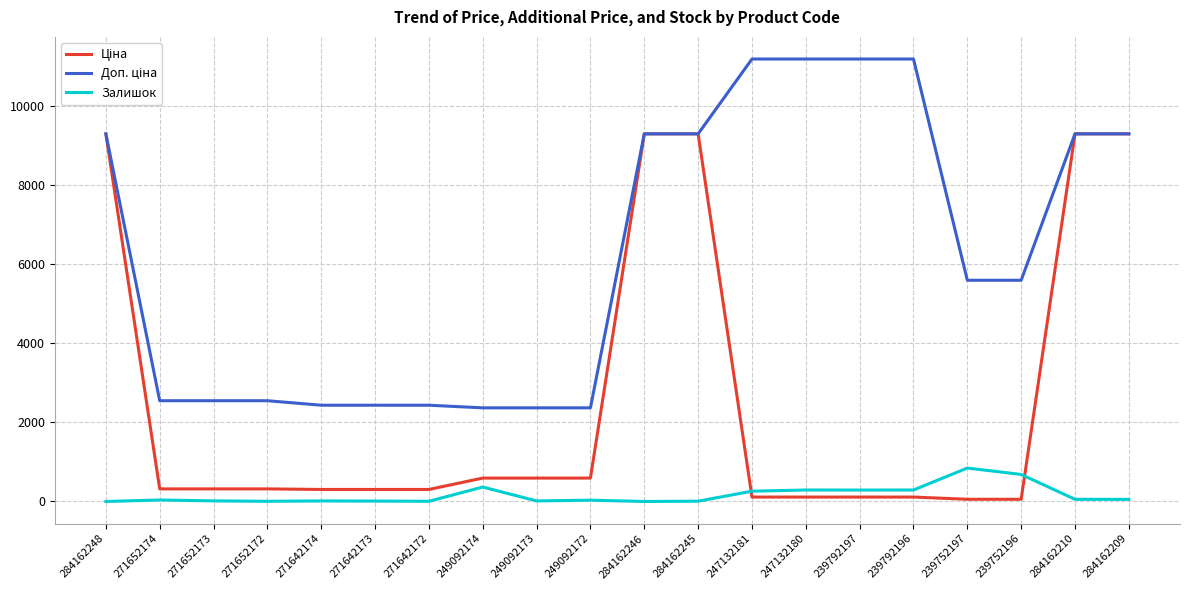

Does the chart display data point markers on the line(s)?

No